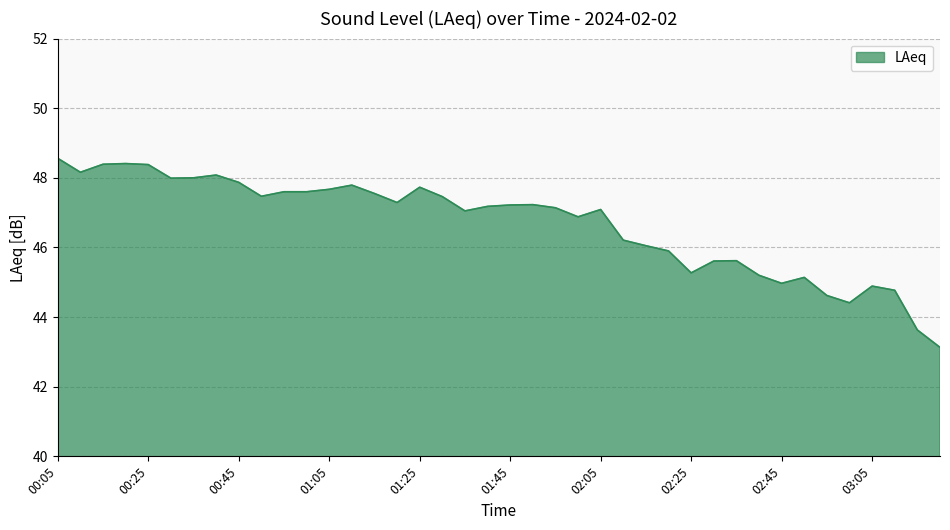

How many lines are shown in the chart?

1